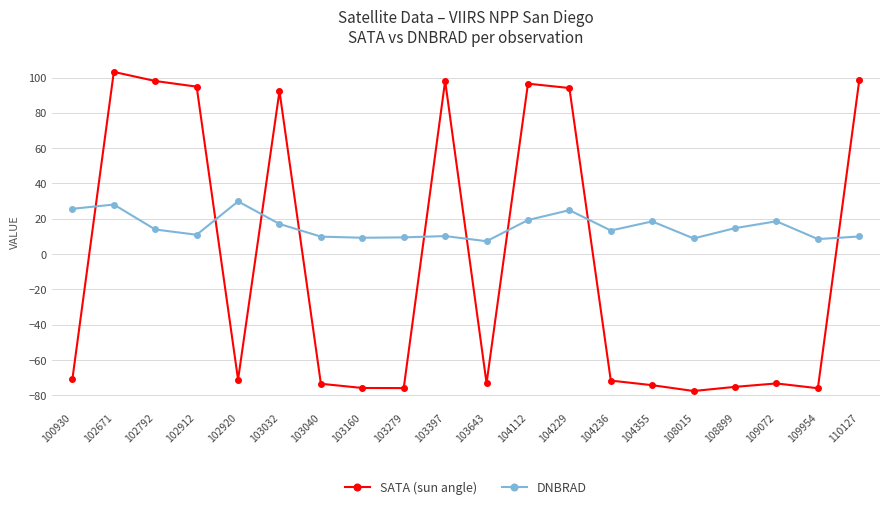

What is the difference between the maximum and second lowest values in the SATA (sun angle) series?

179.2